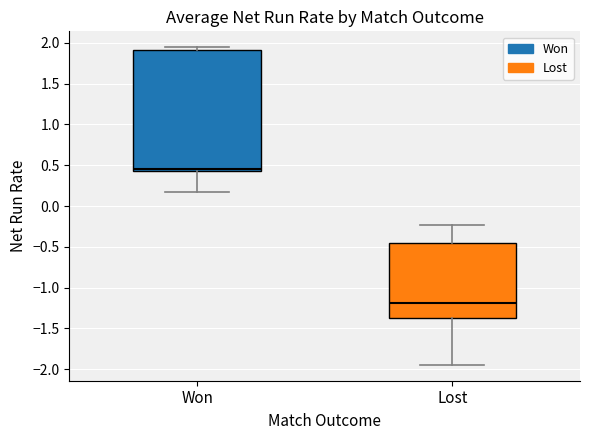

Which box's median line is the lowest?

Lost